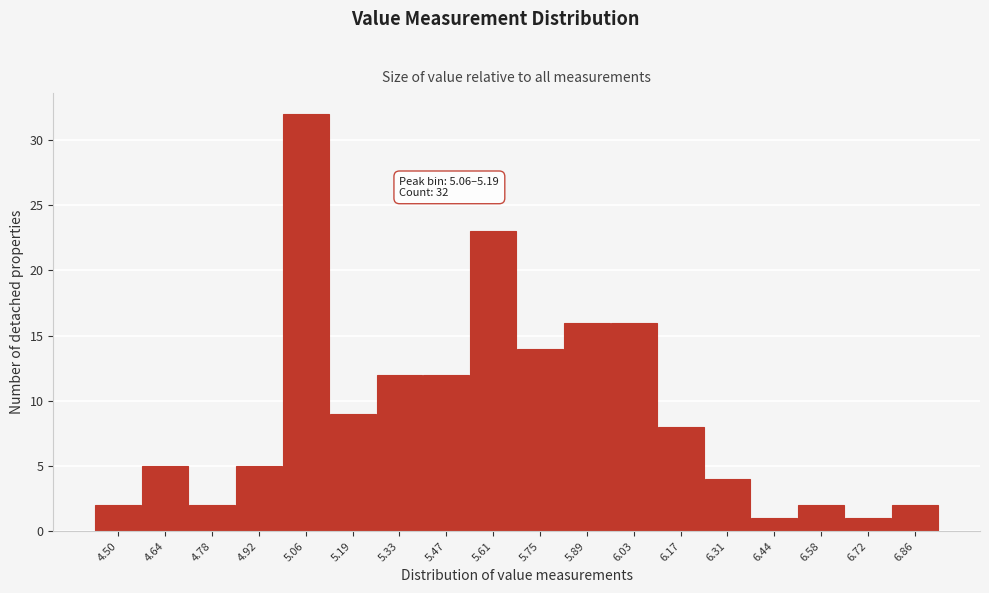

Reading left to right, list all the values displayed in this chart.

4.50=2	4.64=5	4.78=2	4.92=5	5.06=32	5.19=9	5.33=12	5.47=12	5.61=23	5.75=14	5.89=16	6.03=16	6.17=8	6.31=4	6.44=1	6.58=2	6.72=1	6.86=2